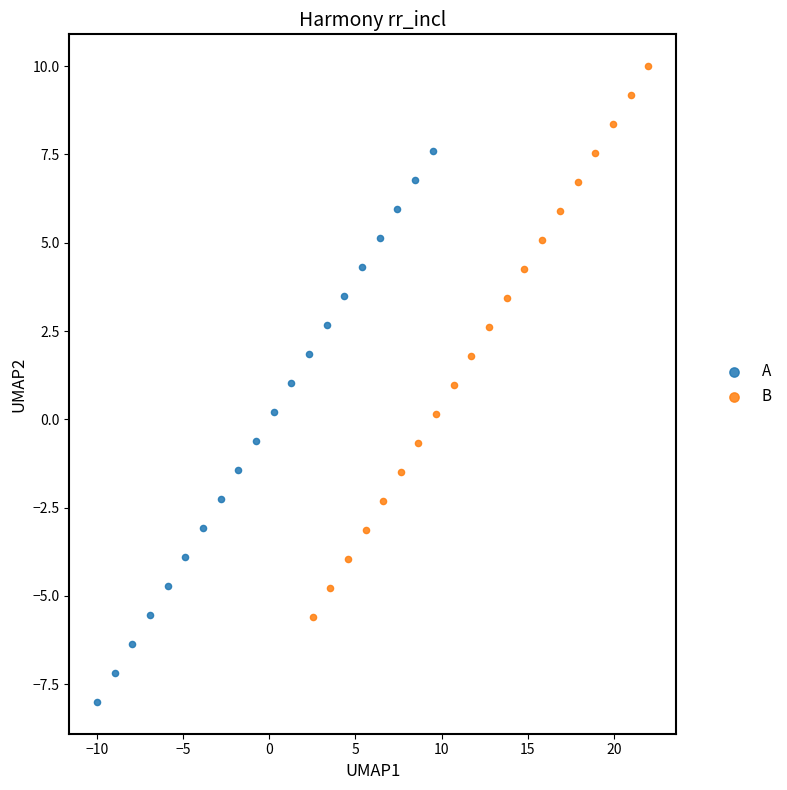

Which series contains the highest Y value?

B